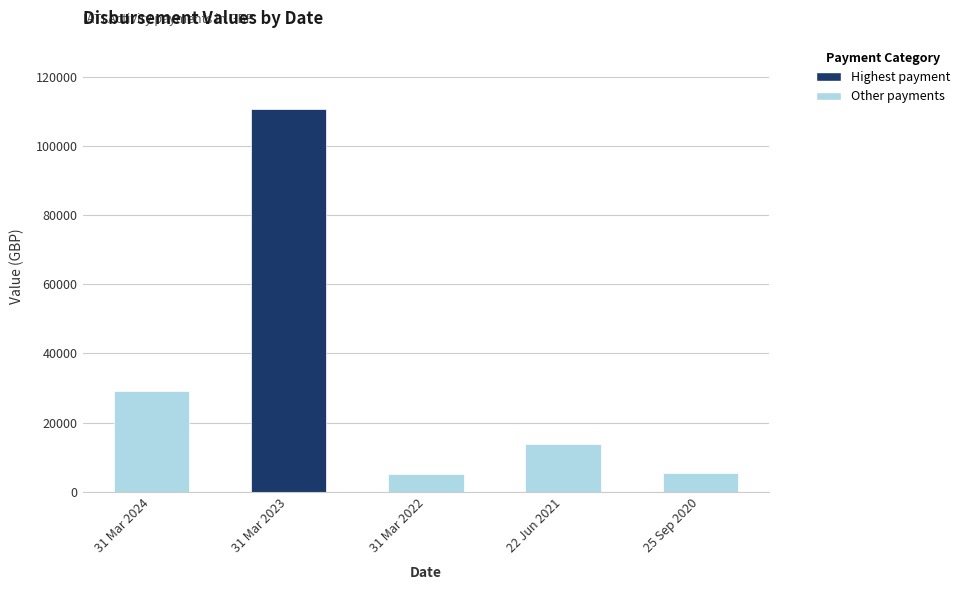

What is the difference between the values at 25 Sep 2020 and 31 Mar 2023?

105268.9